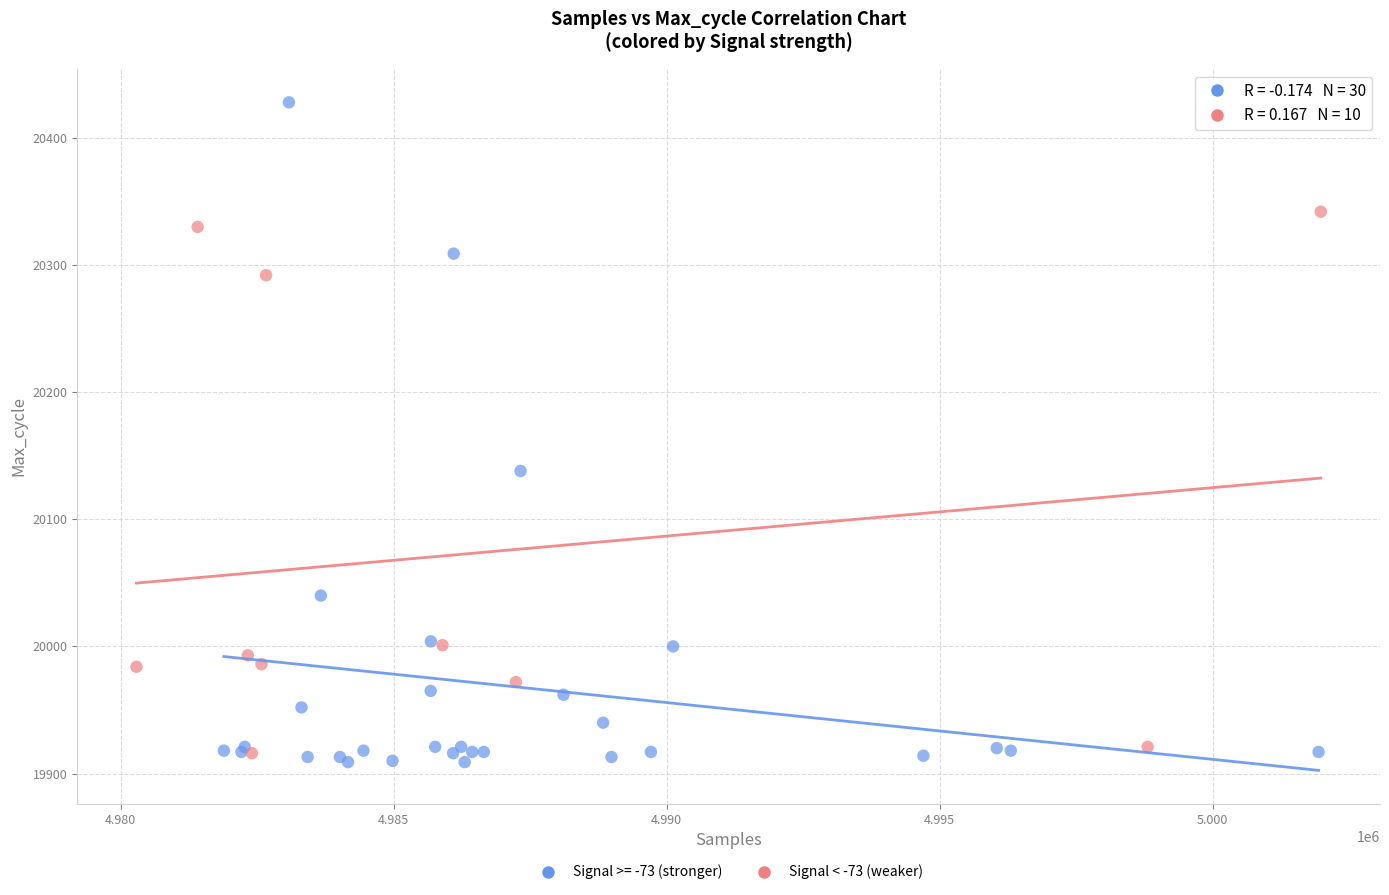

Which series contains the highest Y value?

Signal >= -73 (stronger)